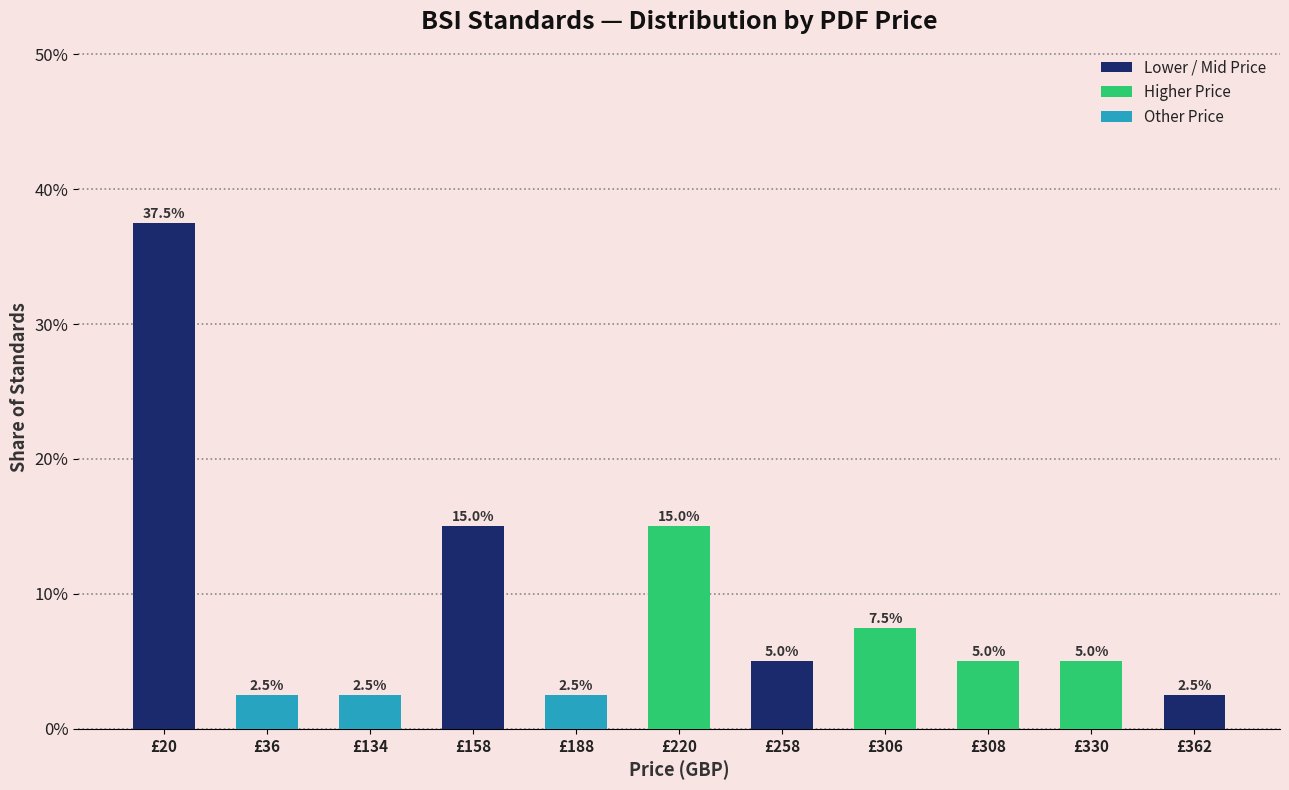

The value at £158 is 15.0. True or false?

True